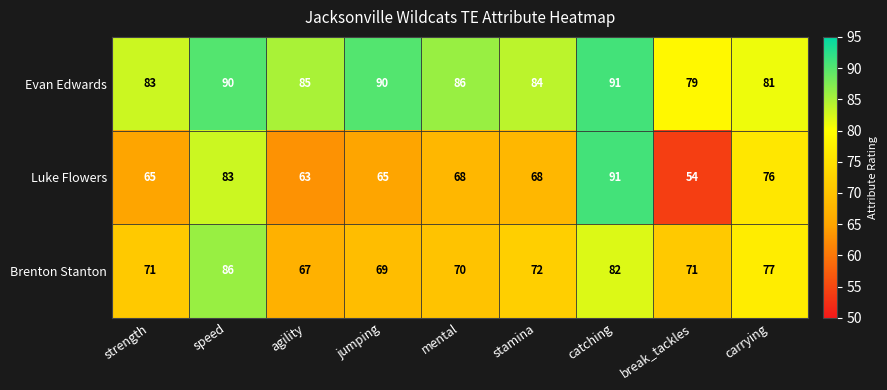

At which category is the sum across all series the highest?

catching